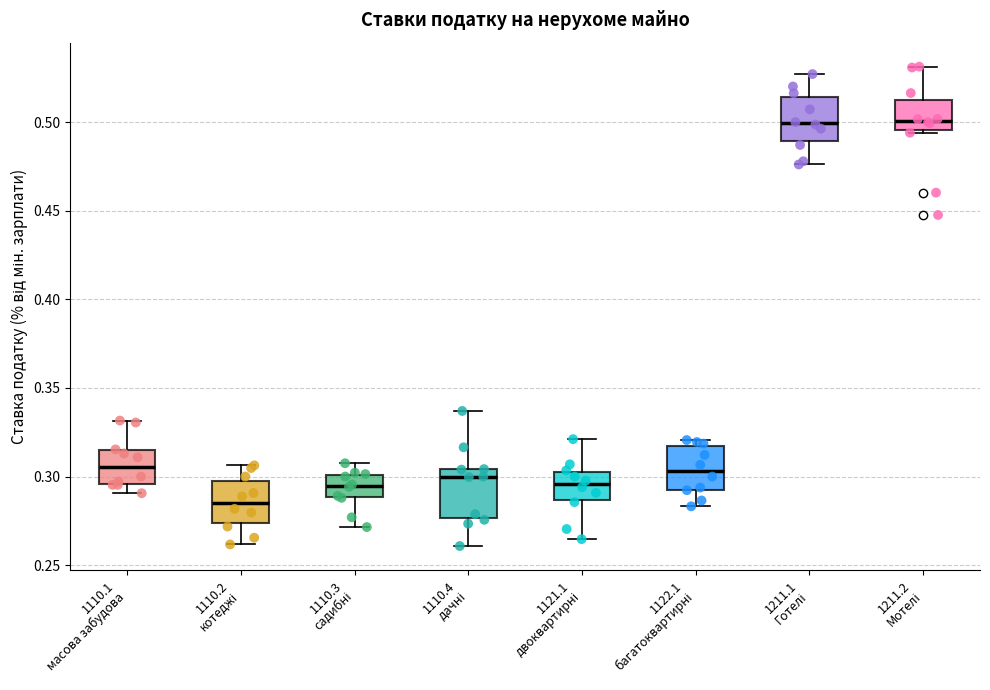

Where does the upper whisker of the box for 1211.2 Мотелі end on the y-axis? The values are not printed on the chart, so give them approximately, as read against the axis.

0.530